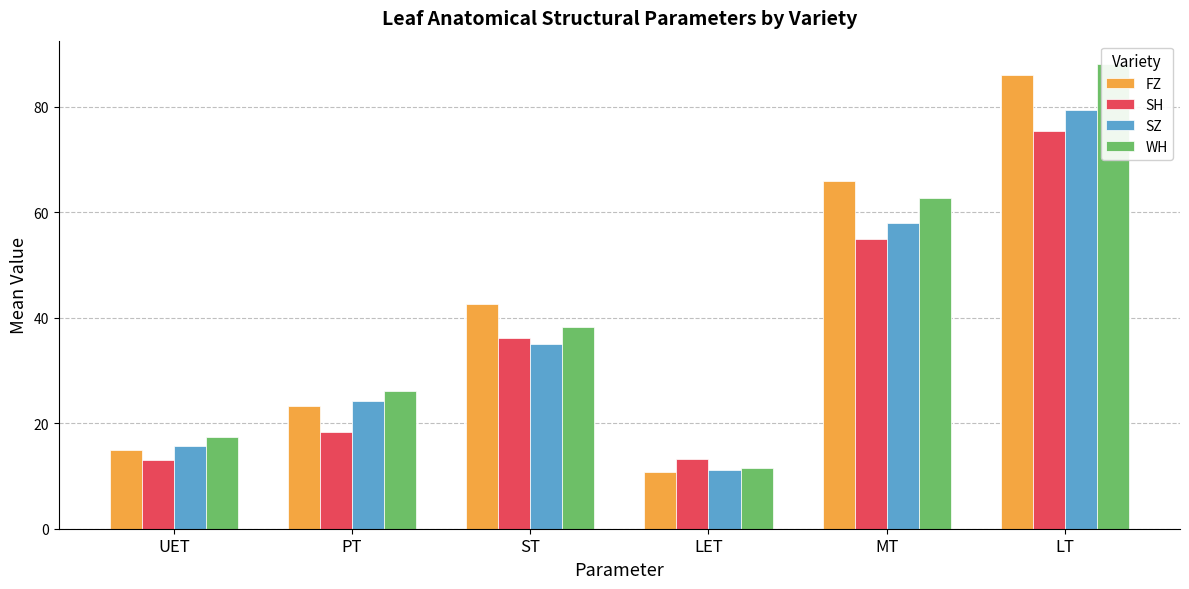

What is the value of the SH bar at the 5th from the left?

54.9